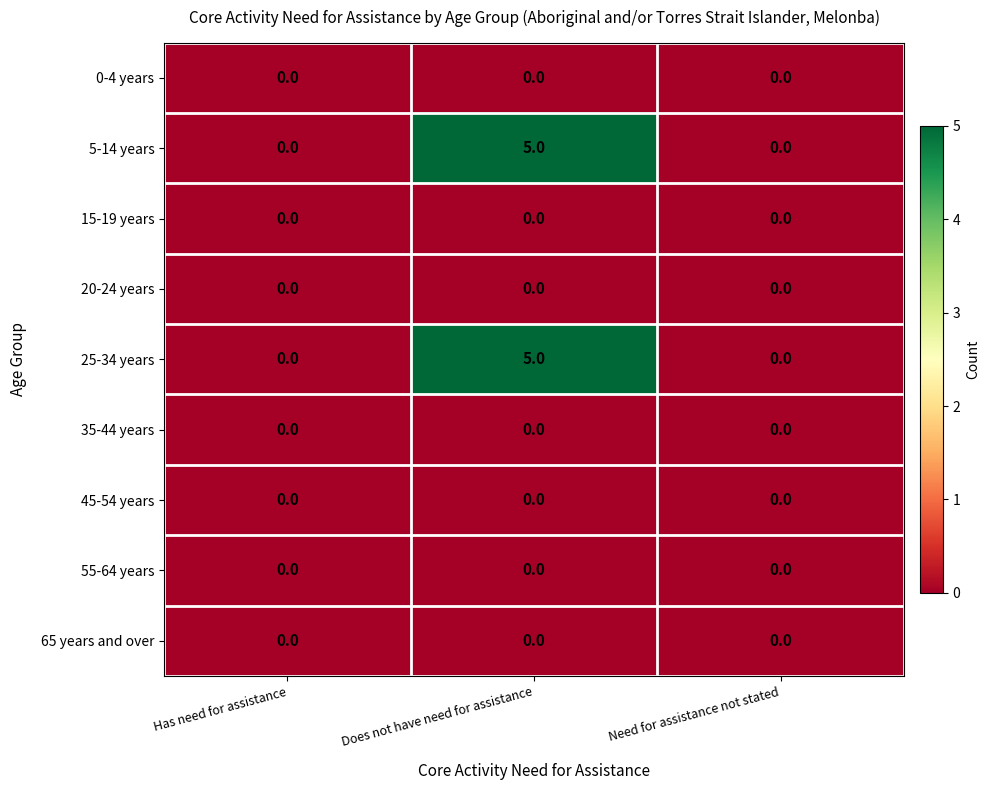

What is the difference between the highest and lowest values at Does not have need for assistance?

5